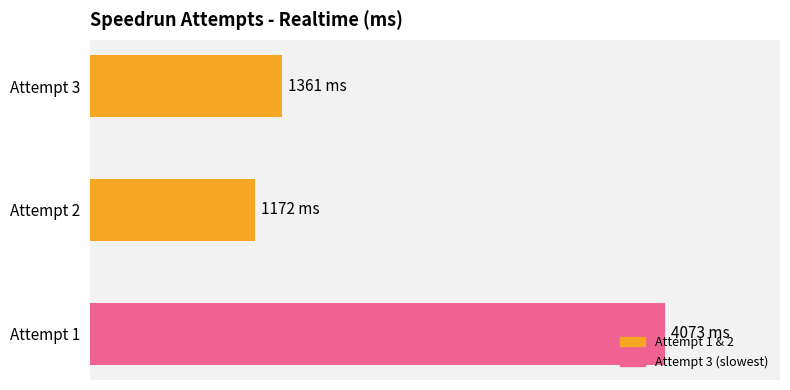

Which label corresponds to the largest value in the chart?

Attempt 1